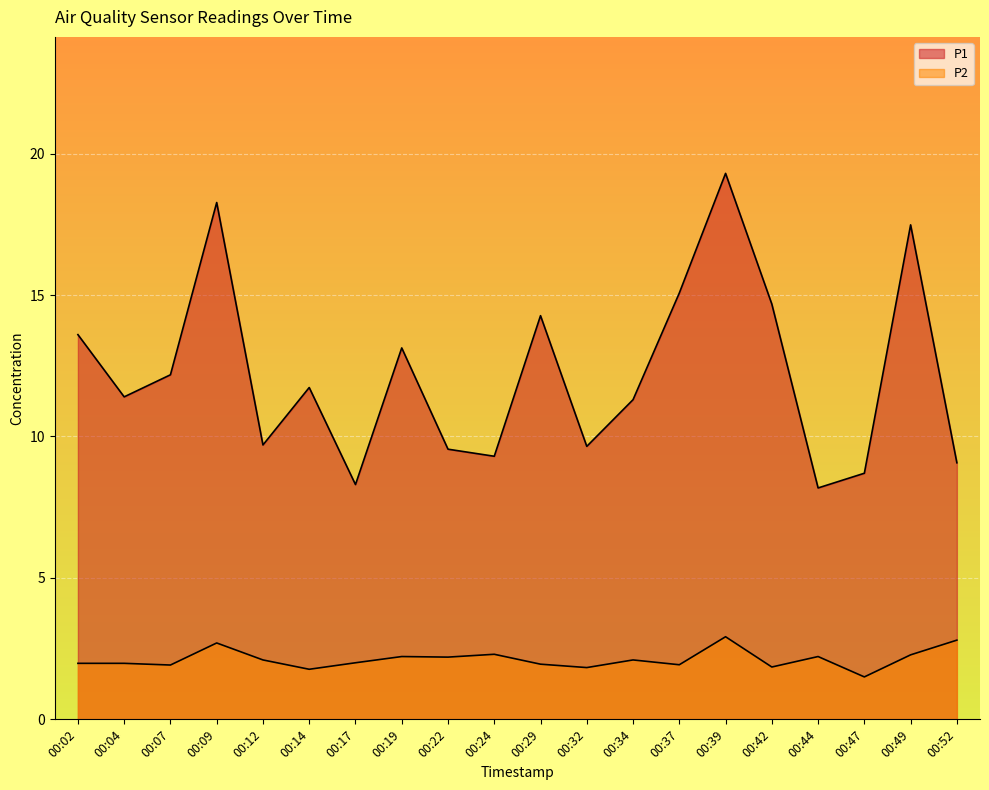

List the series in order of their overall mean, lowest first.

P2, P1